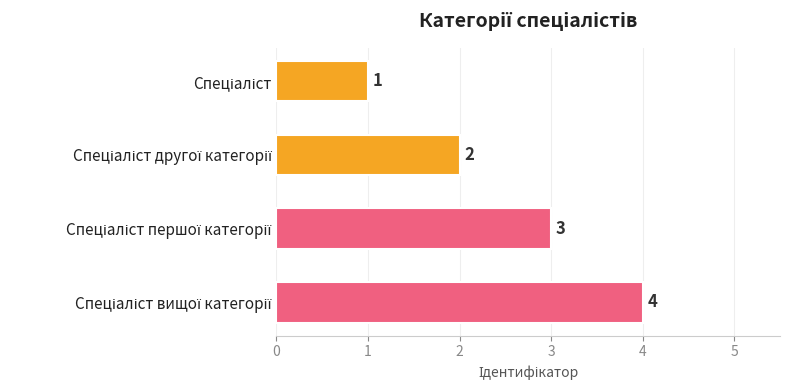

What is the sum of all values?

10